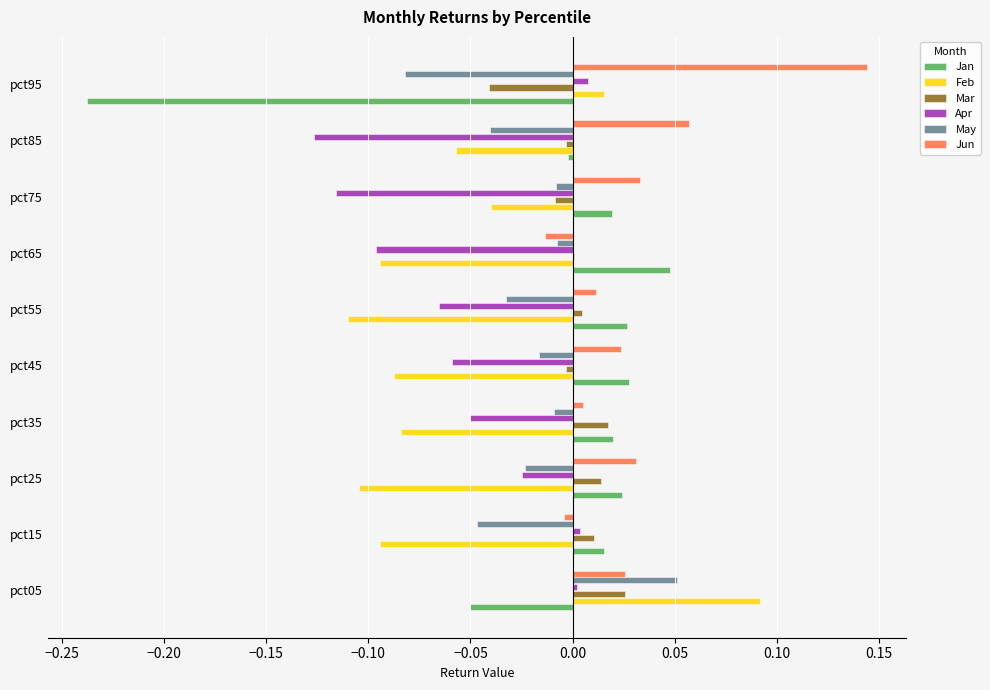

How many categories are shown in the chart?

10